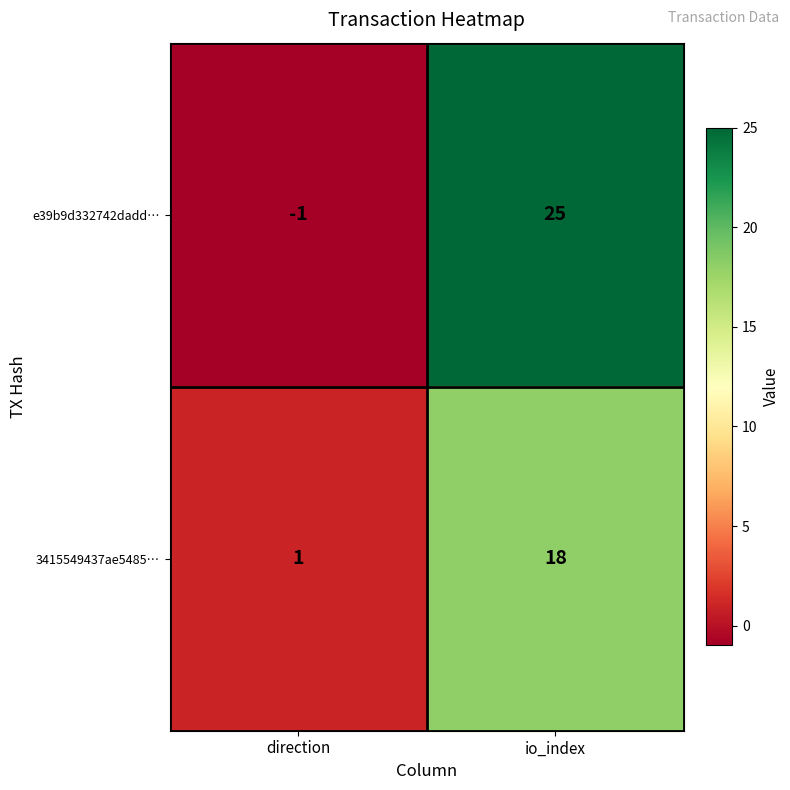

Which series has the largest range (max minus min)?

e39b9d332742dadd…